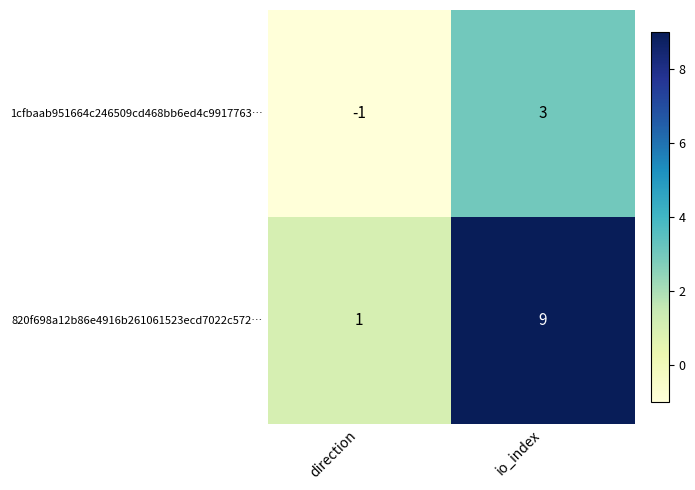

List the series in order of their overall mean, highest first.

820f698a12b86e4916b261061523ecd7022c572…, 1cfbaab951664c246509cd468bb6ed4c9917763…